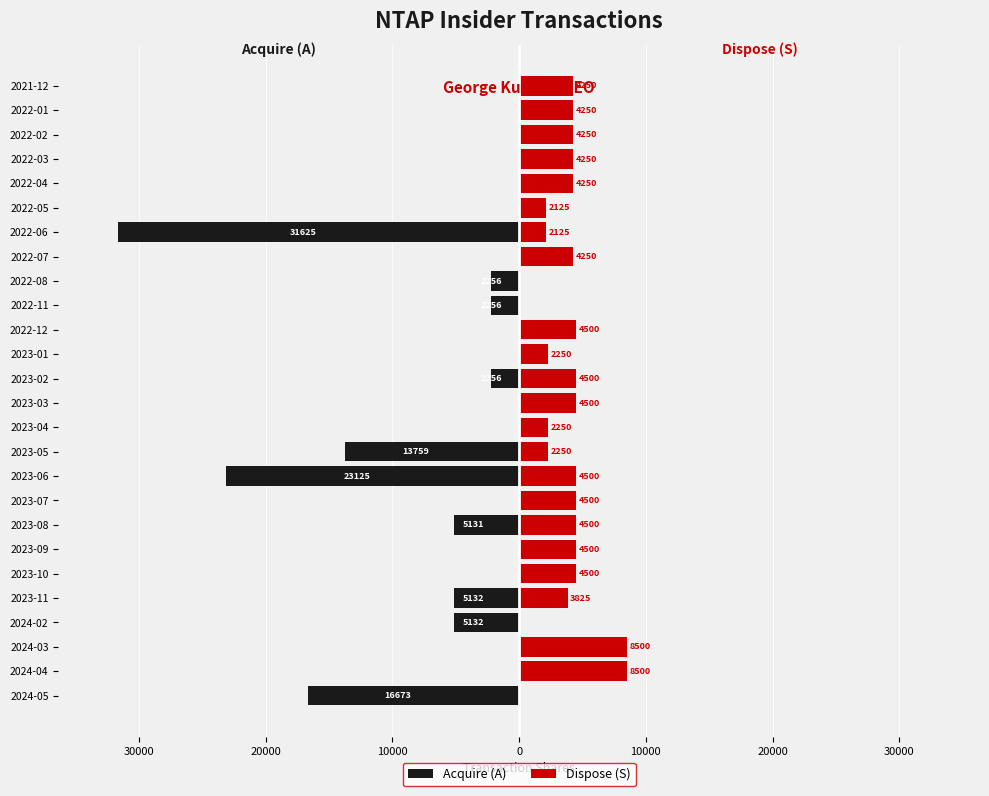

Is the value of Dispose (S) at 2024-03 greater than the value of Acquire (A) at 2024-04?

Yes